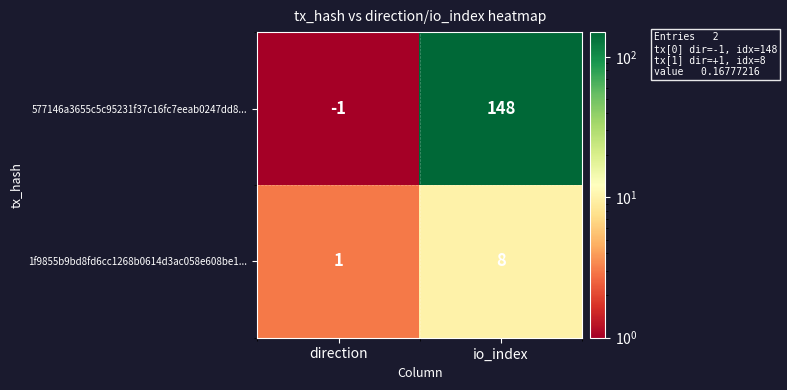

Reading left to right, transcribe all the data shown in this chart.

577146a3655c5c95231f37c16fc7eeab0247dd8...: -1	148
1f9855b9bd8fd6cc1268b0614d3ac058e608be1...: 1	8